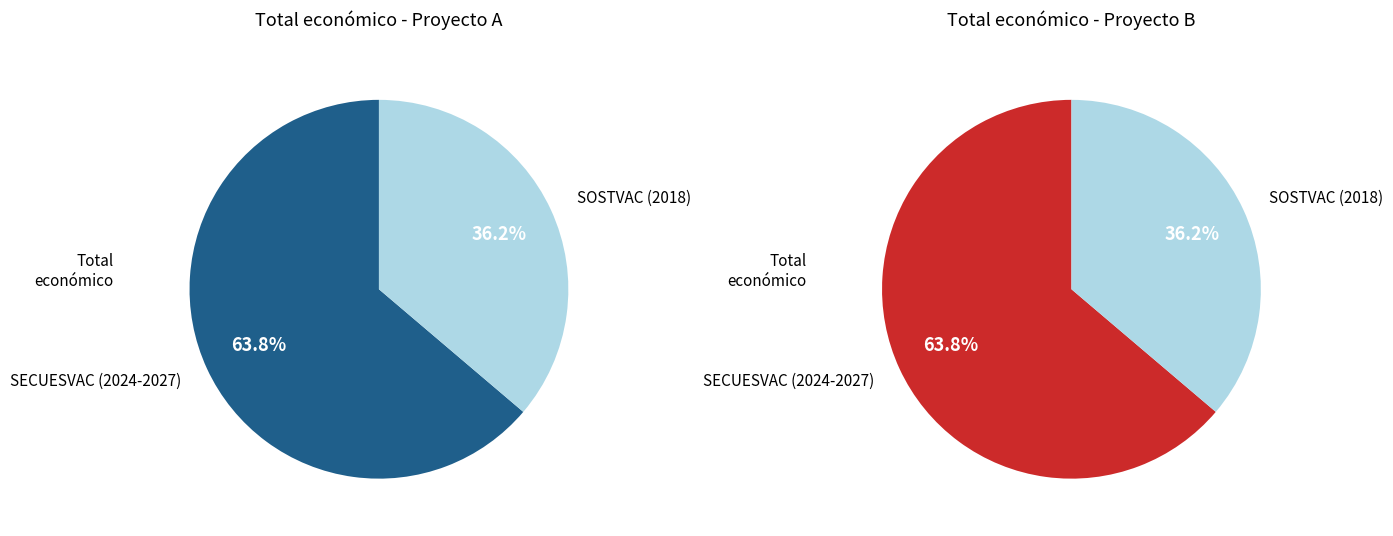

How many segments does this pie chart have?

2